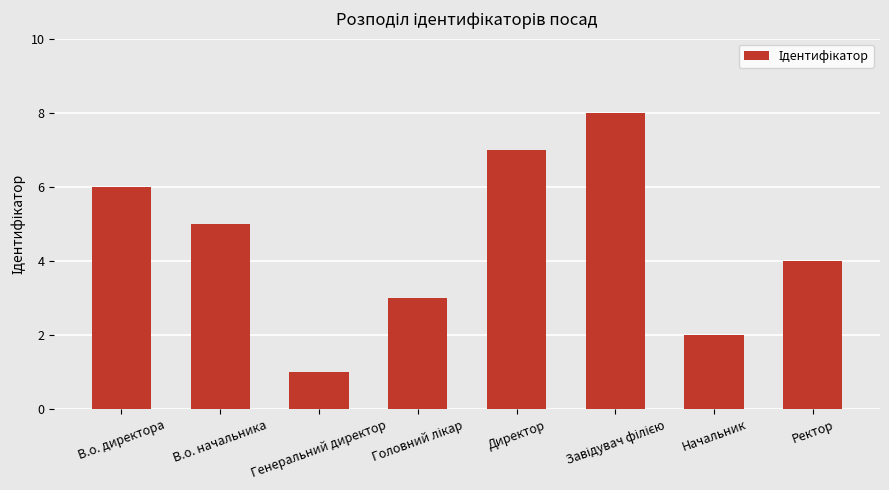

What is the difference between the maximum and minimum values?

7